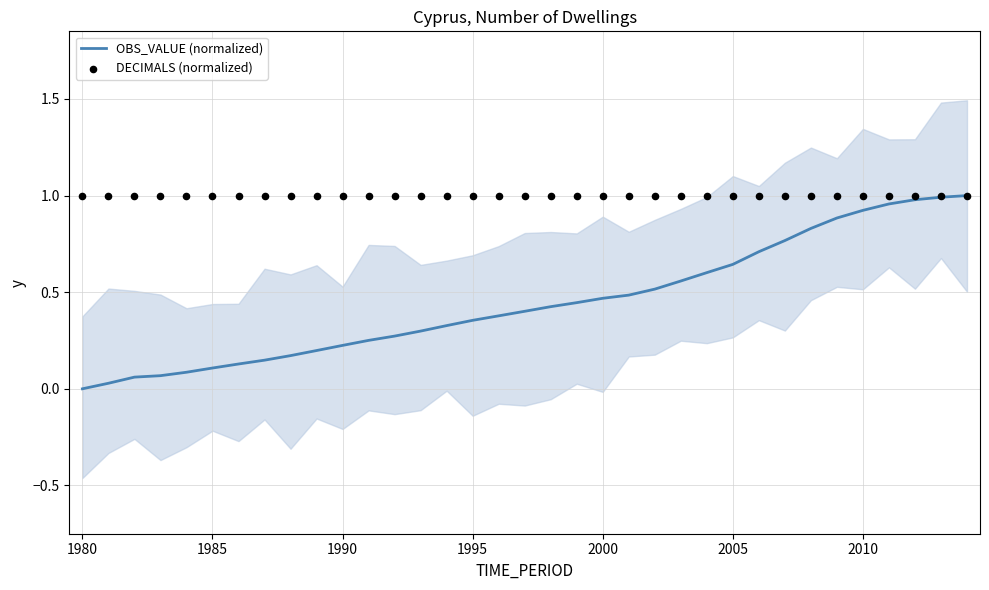

Which series has the widest spread of Y values?

OBS_VALUE (normalized)